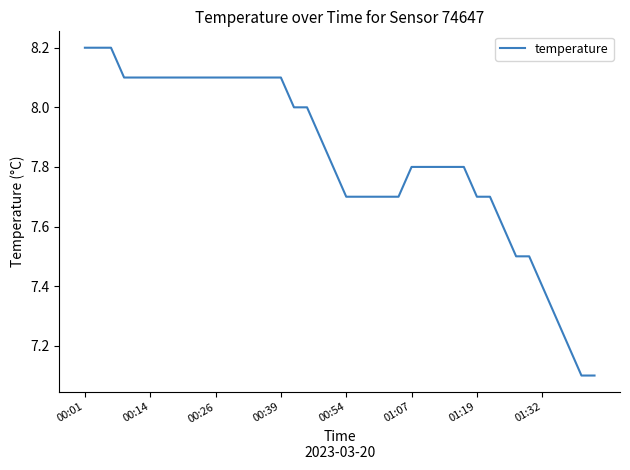

What is the greatest value displayed?

8.2